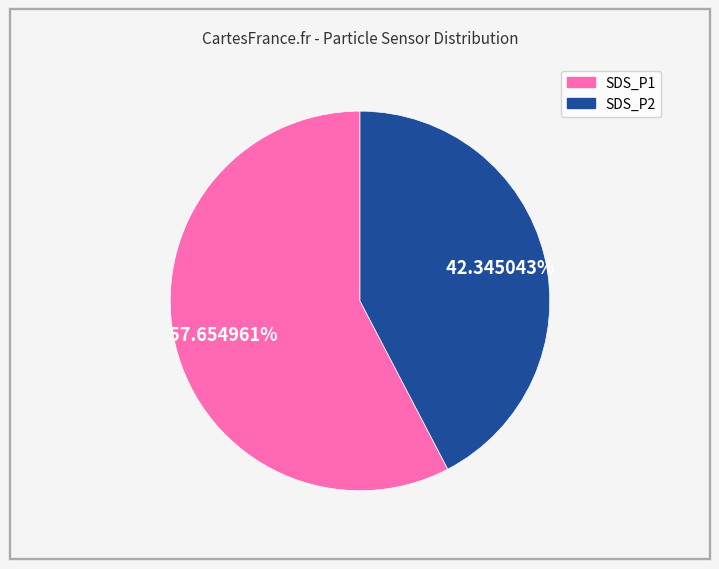

Is there any slice that represents more than half of the pie?

Yes